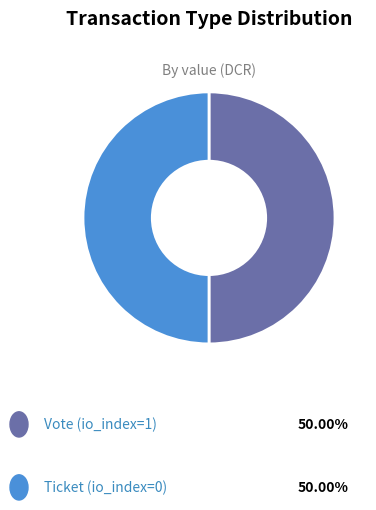

How many segments does this pie chart have?

2